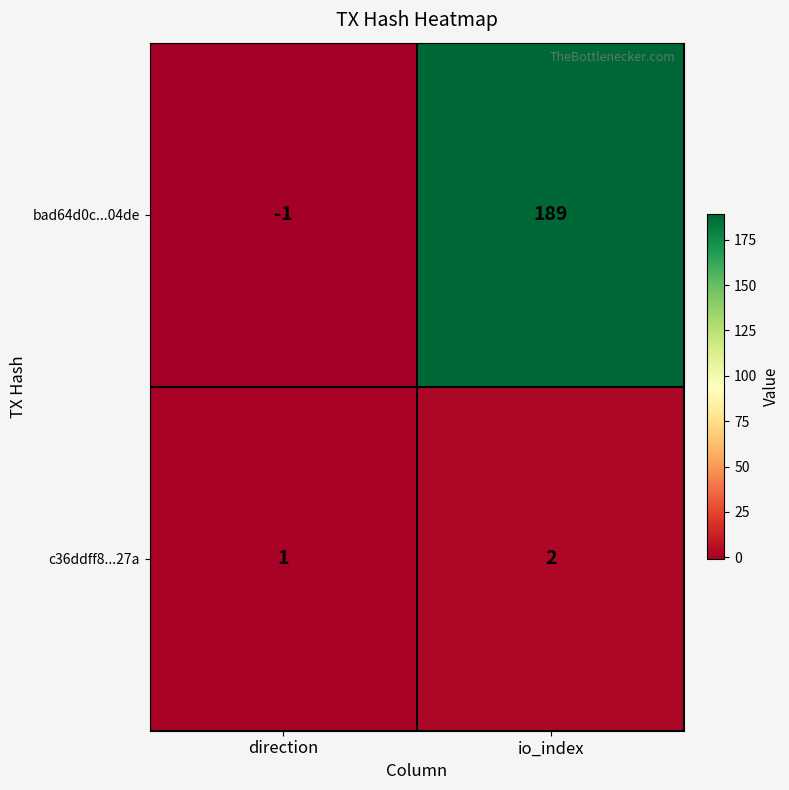

The c36ddff8...27a series shows 3 at io_index. True or false?

False